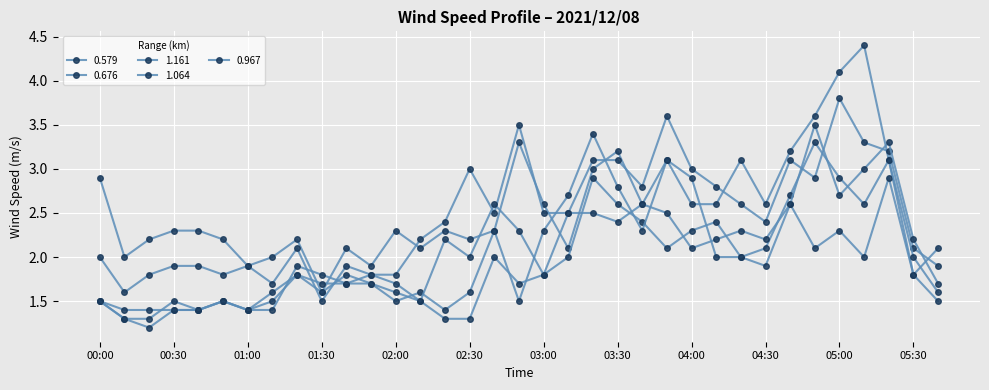

Count the number of categories in the chart.

35